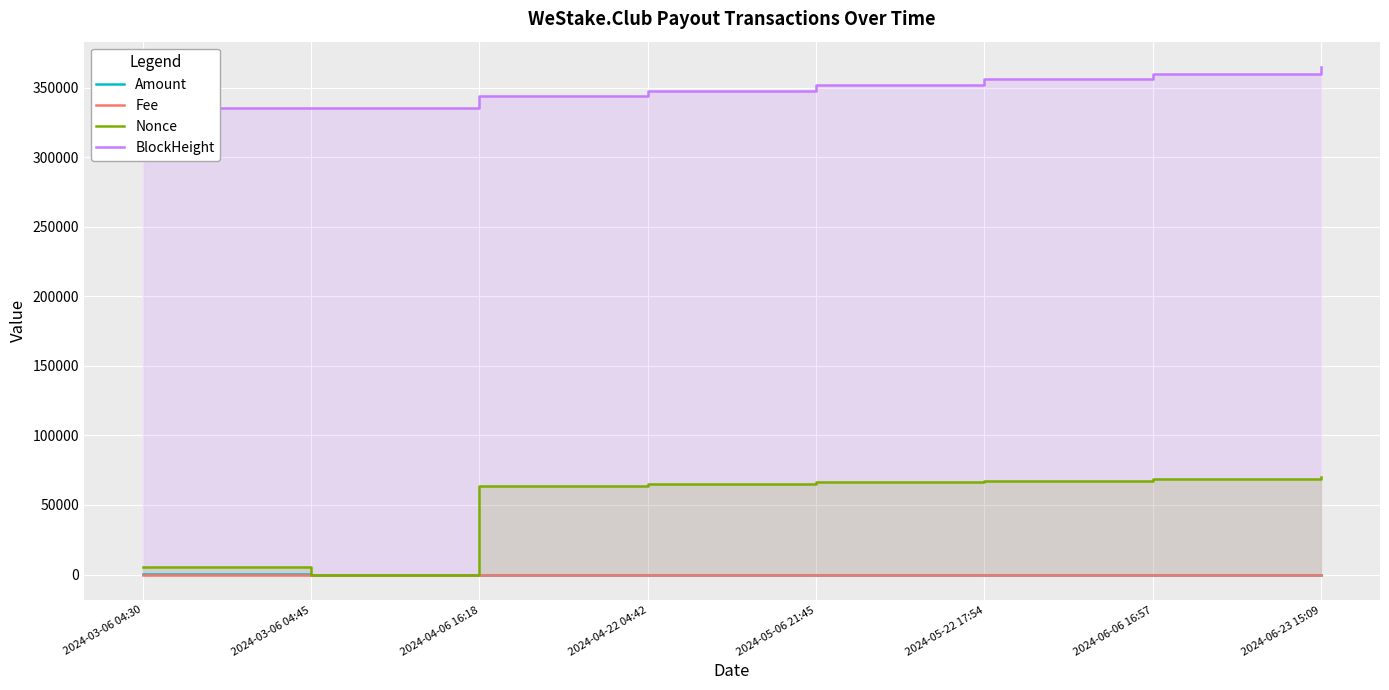

At 2024-06-06 16:57, list the series in order from smallest to largest.

Fee, Amount, Nonce, BlockHeight